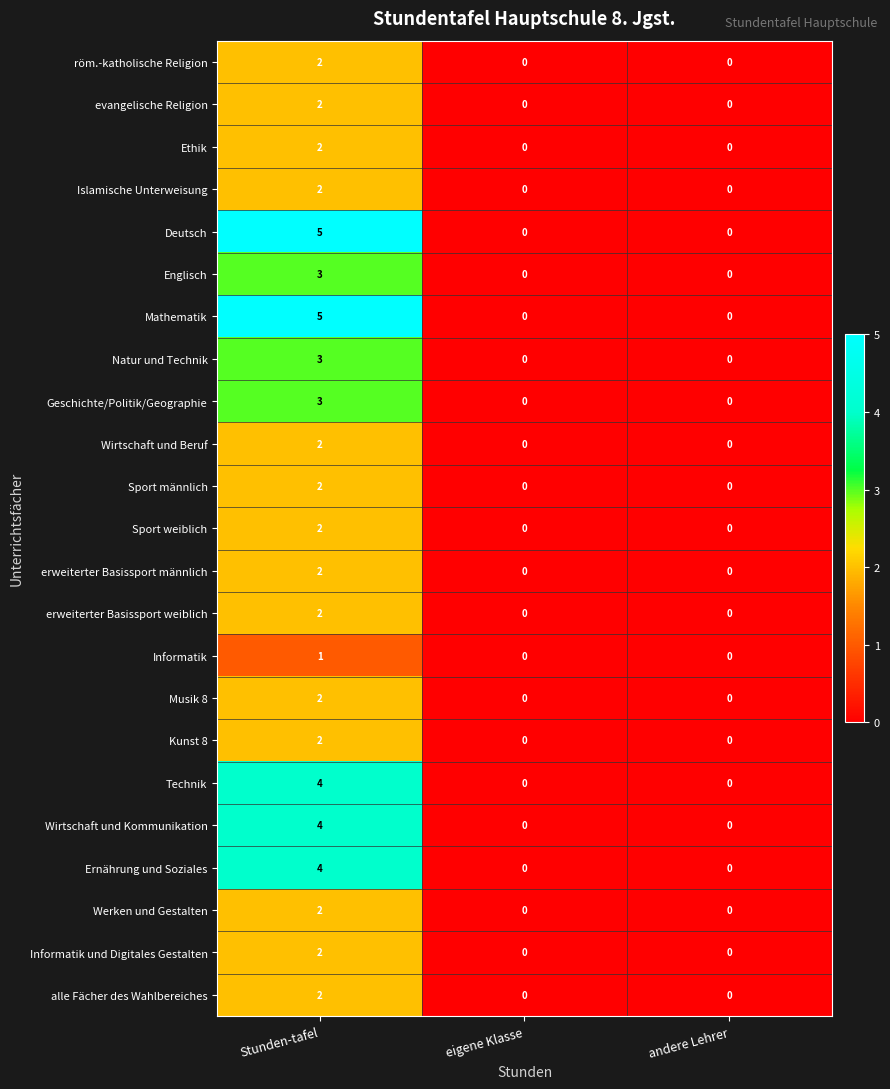

What is the maximum value for Mathematik?

5